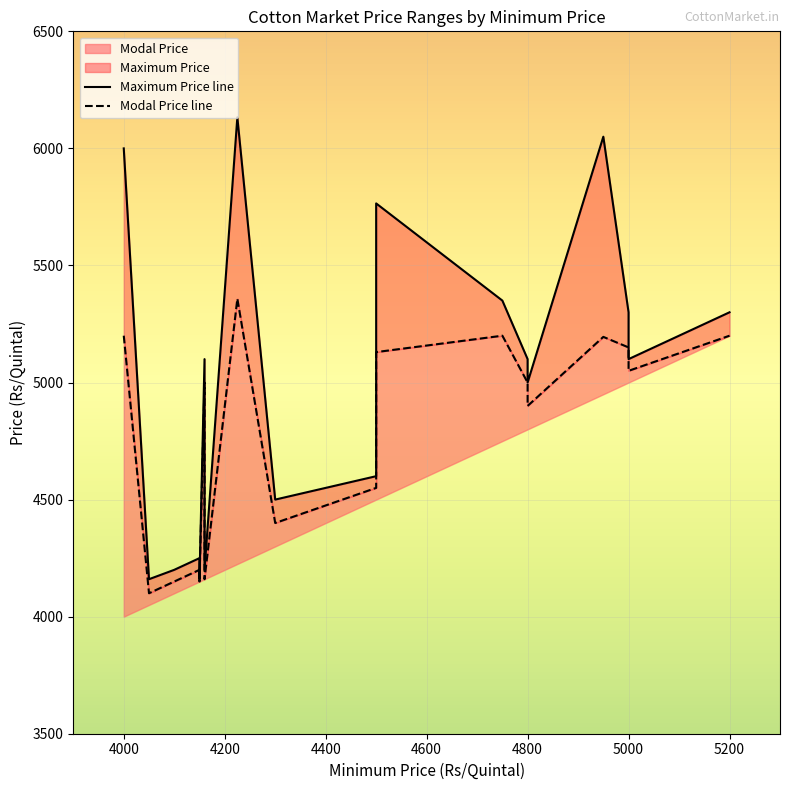

Reading left to right, what are all the values shown in this chart?

Maximum Price line: 6000	4160	4200	4250	4160	5100	4200	6133	4500	4600	5765	5350	5100	5000	6050	5300	5200	5200	5100	5300
Modal Price line: 5200	4100	4150	4200	4150	5000	4160	5358	4400	4550	5130	5200	5000	4900	5195	5150	5100	5100	5050	5200